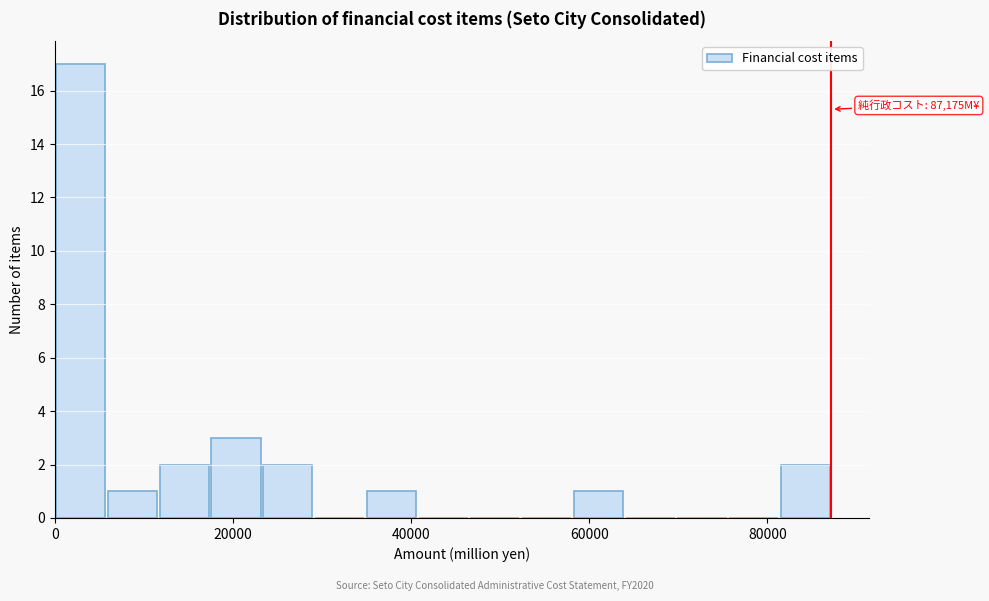

Read against the x-axis, roughly where is the centre of the tallest bar?

2000